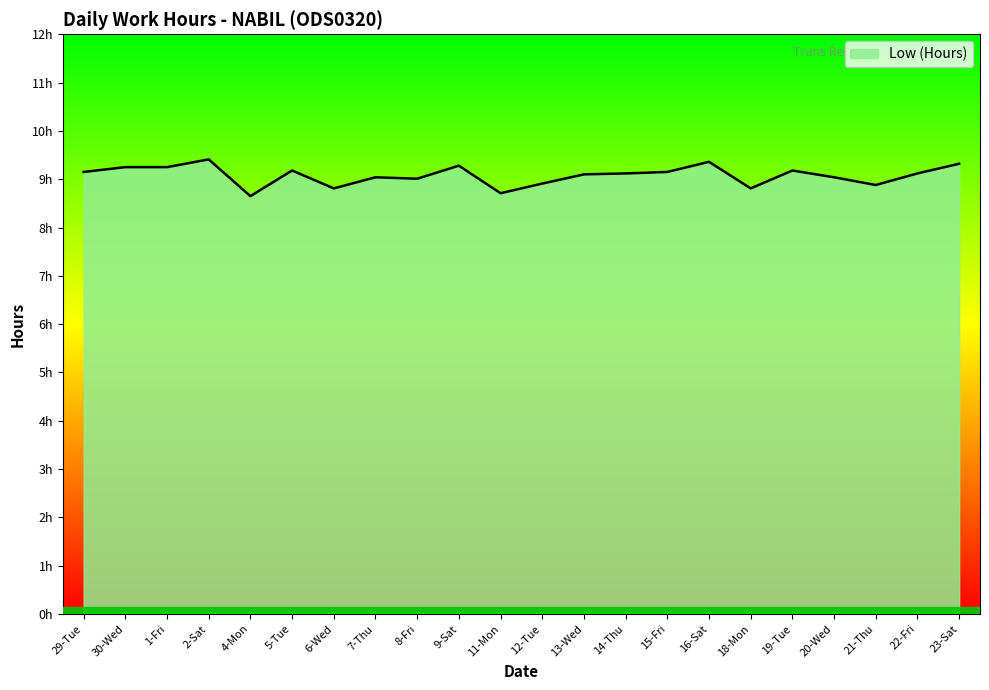

What is the average value?

9.1